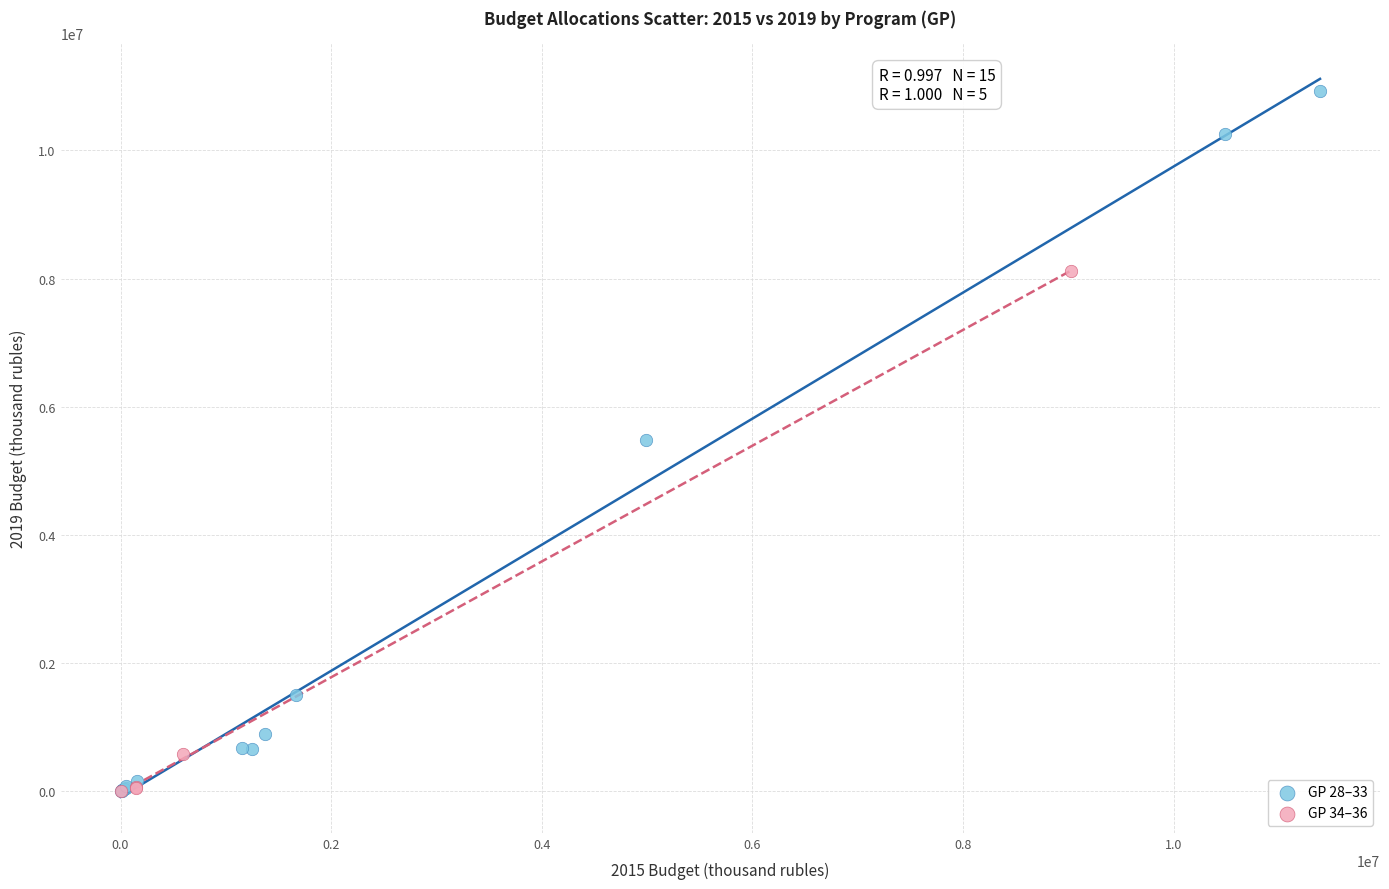

What are all the series names shown in the legend?

GP 28–33, GP 34–36